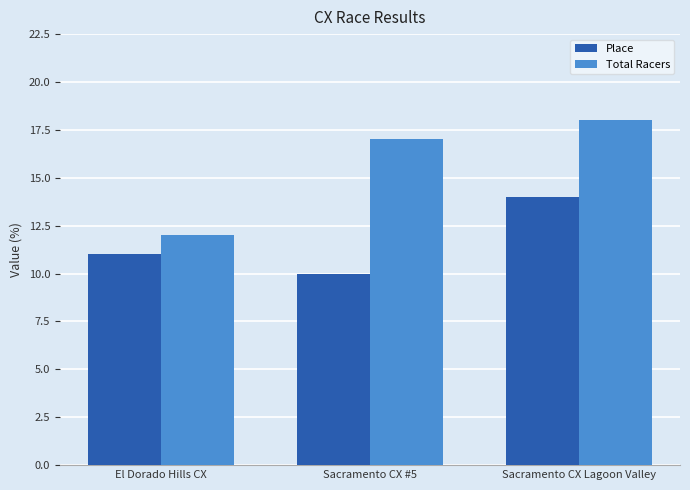

Which series has the largest total across all categories?

Total Racers